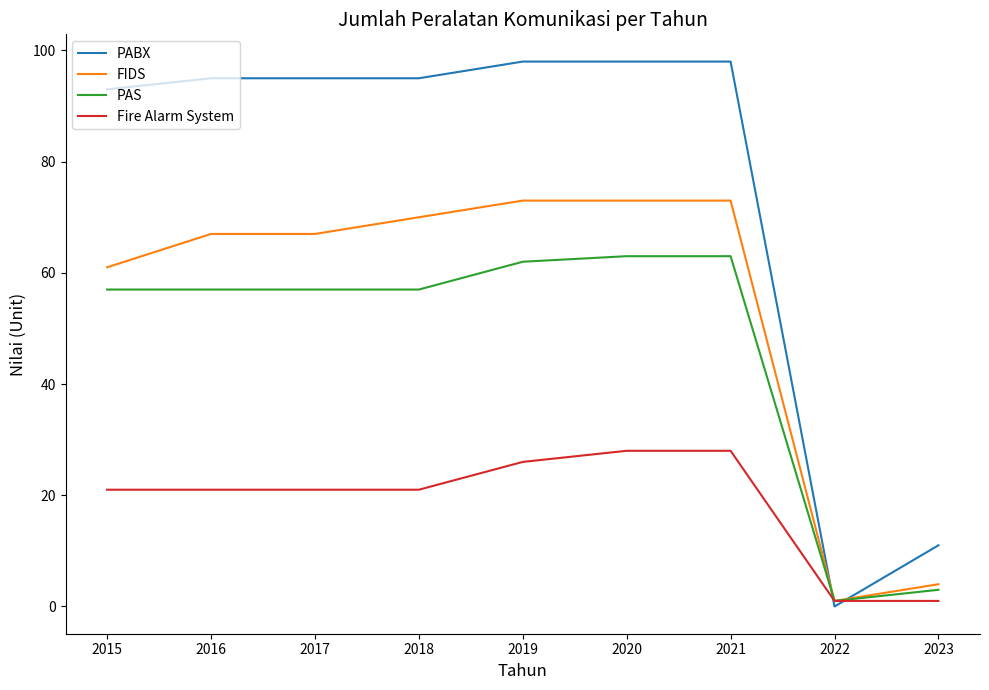

What is the maximum value shown in the chart?

98